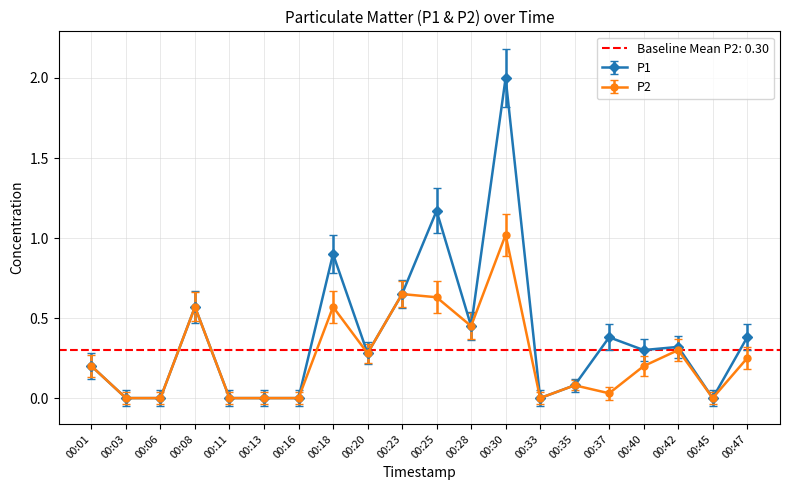

How many interior local peaks does the P1 series have?

6